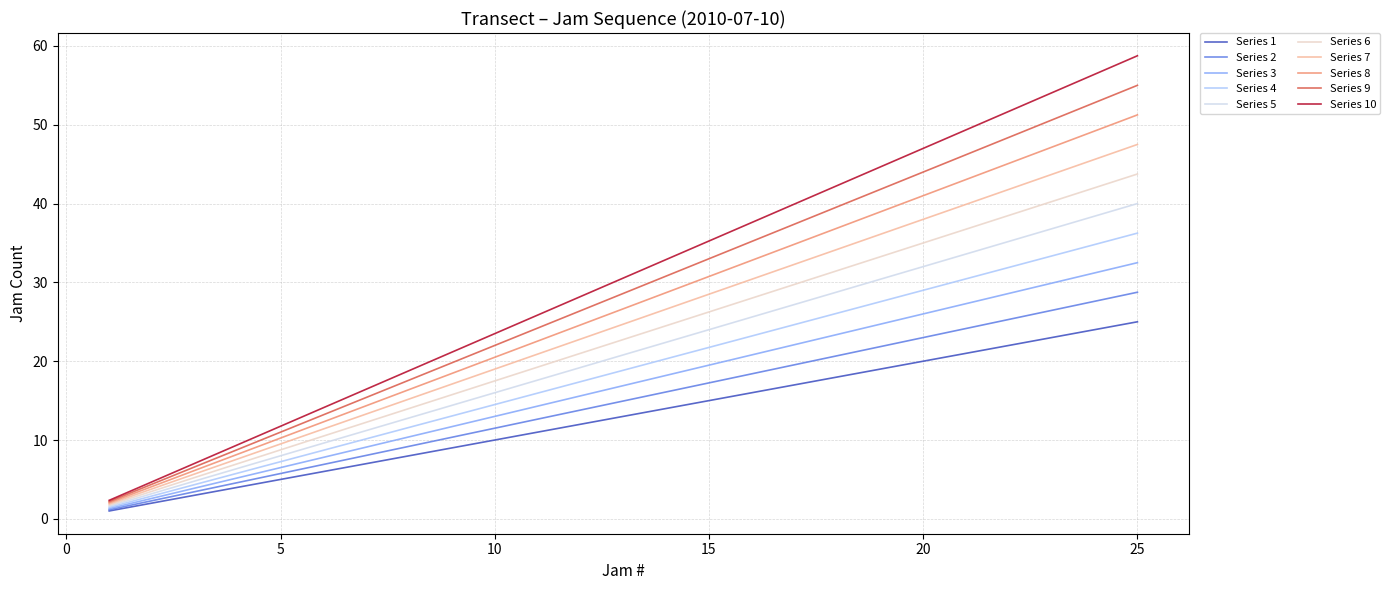

What is the highest value of the Series 9 series?

55.0